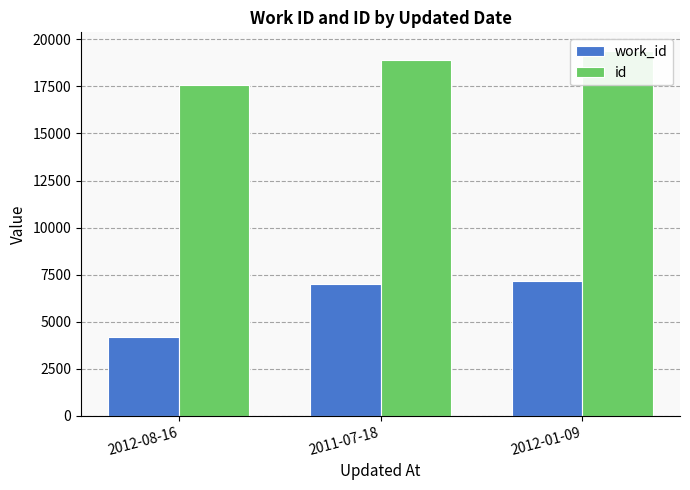

Count the number of data series in this chart.

2